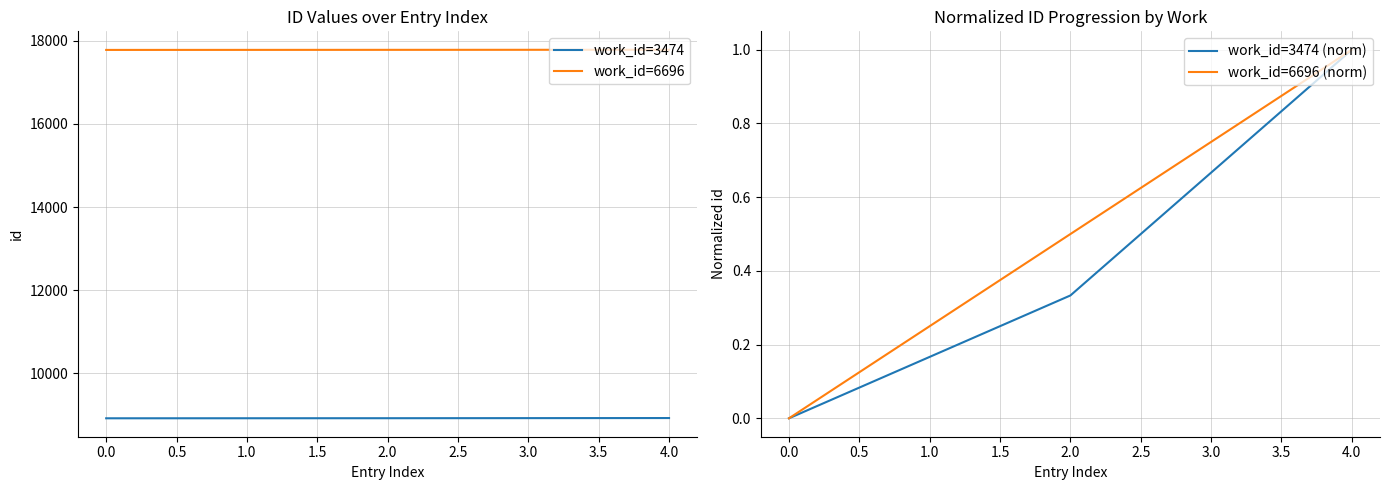

What is the difference between the maximum and minimum values in the work_id=6696 (norm) series?

1.0